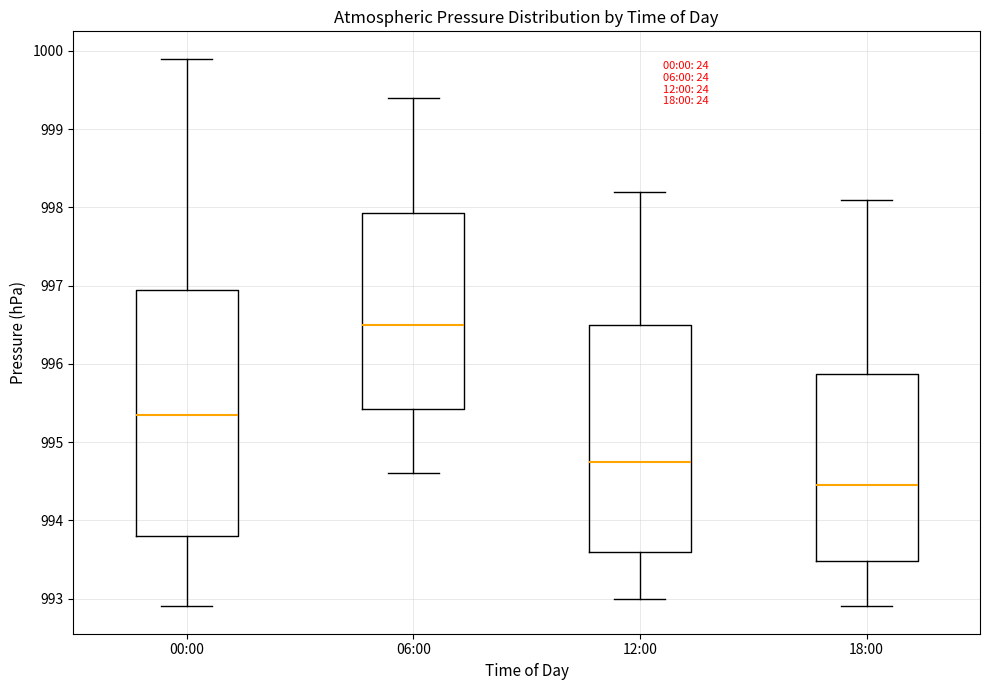

Reading left to right, transcribe this box plot: for each box, give where its median line is, the range the box spans, and where its two whiskers end, as read against the y-axis. The values are not printed on the chart, so give them approximately, as read against the axis.

00:00: median 995.4, box 993.8 to 997.0, whiskers 992.9 to 999.9
06:00: median 996.5, box 995.4 to 997.9, whiskers 994.6 to 999.4
12:00: median 994.8, box 993.6 to 996.5, whiskers 993.0 to 998.2
18:00: median 994.5, box 993.5 to 995.9, whiskers 992.9 to 998.1